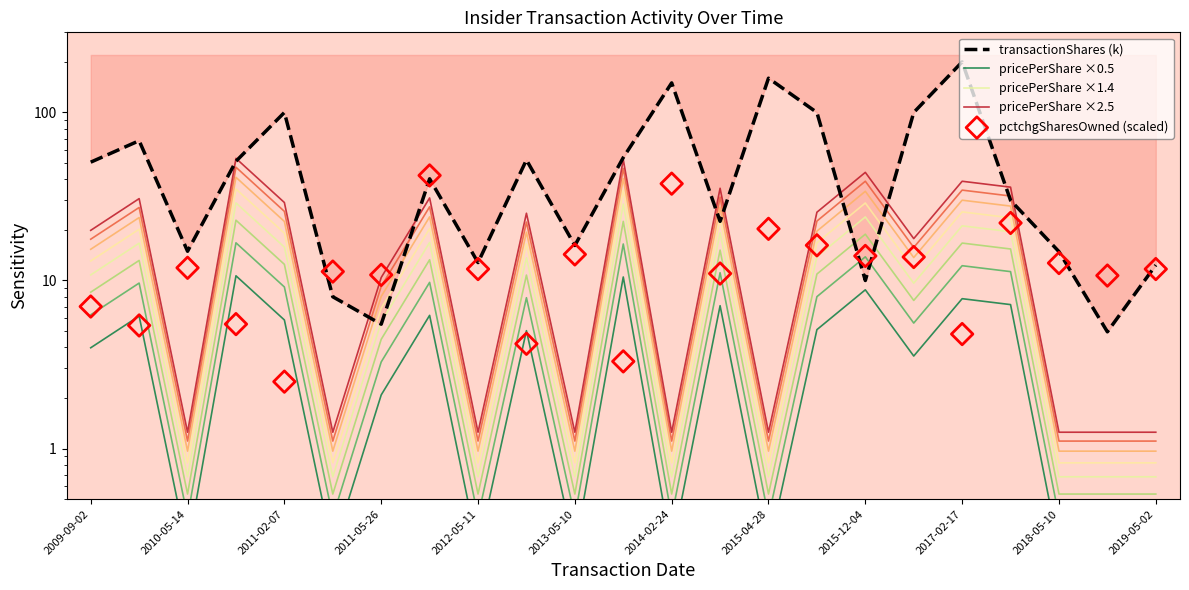

Which series reaches the minimum Y coordinate?

pricePerShare ×0.5